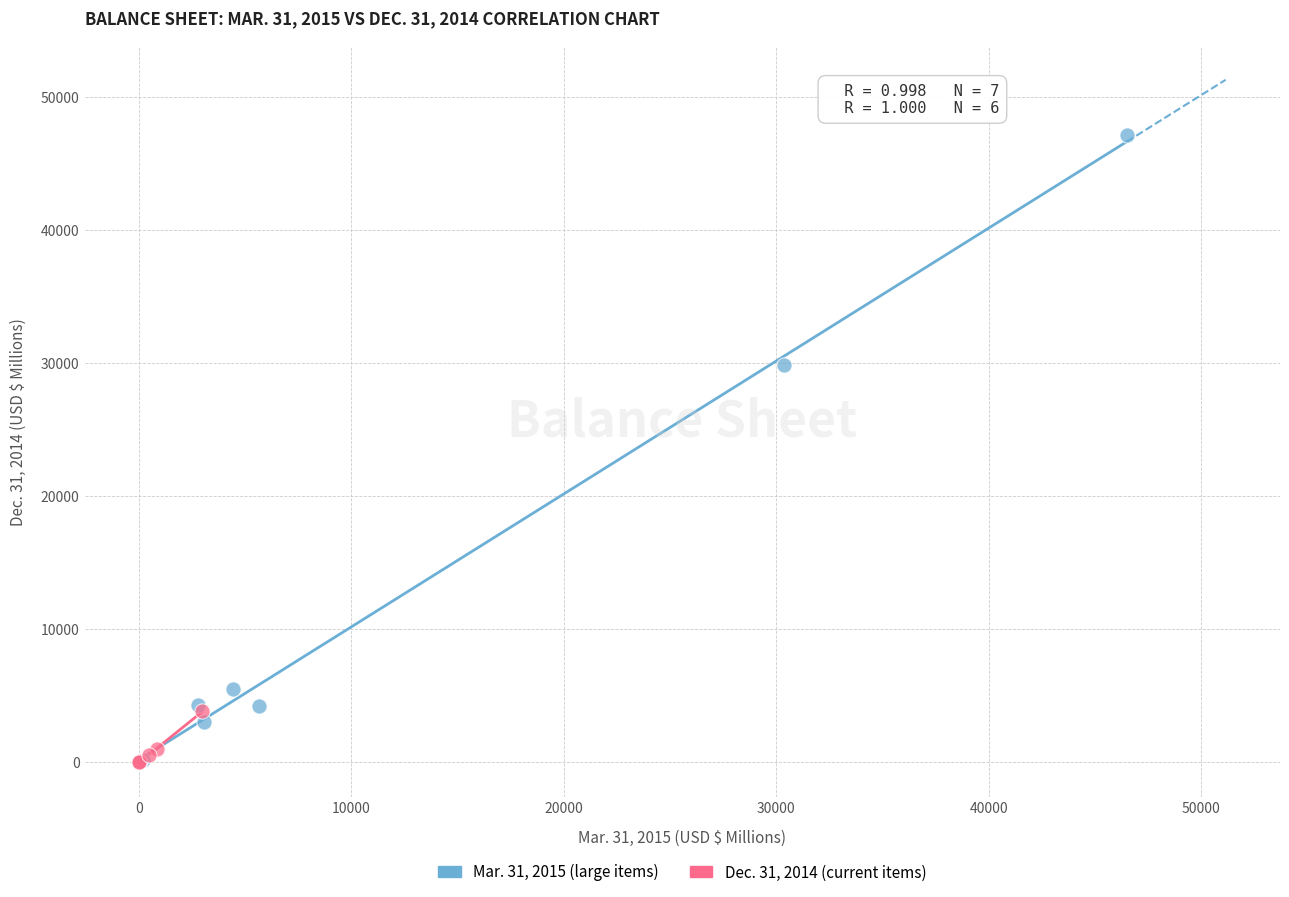

Which series has the widest spread of Y values?

Mar. 31, 2015 (large items)